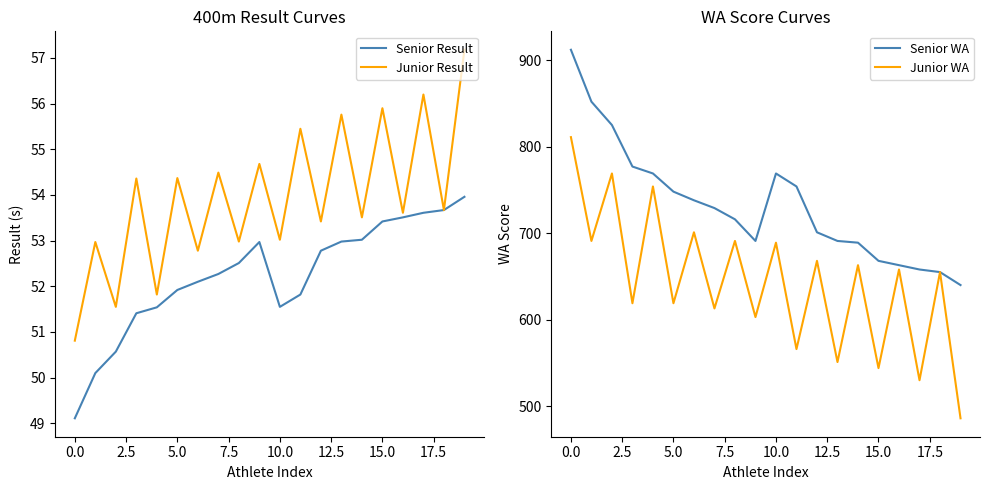

What is the maximum value for Senior Result?

54.0